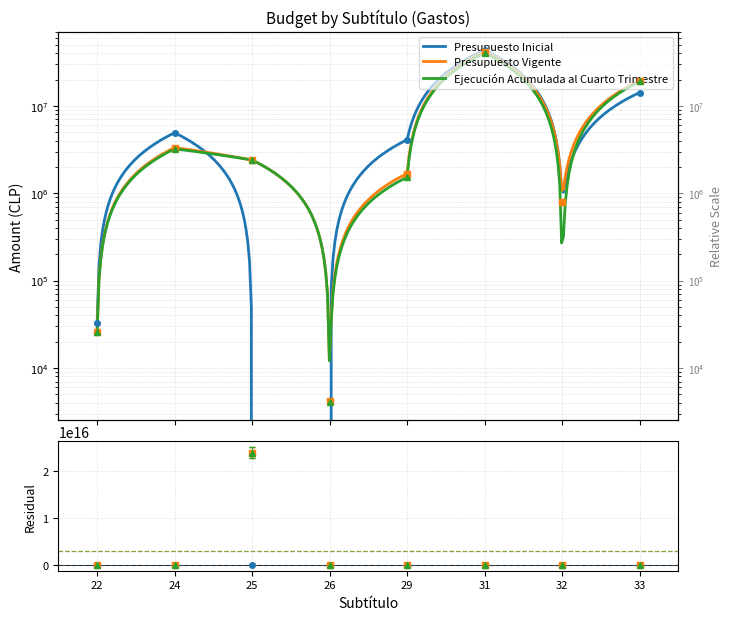

Where is the first local minimum for Presupuesto Inicial?

32